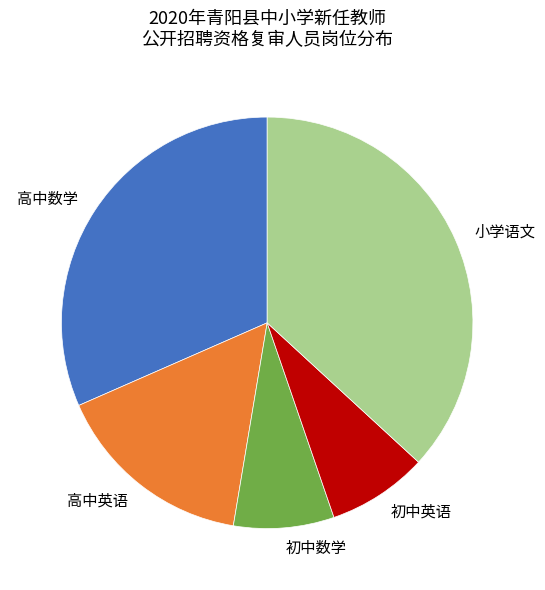

Approximately how many times larger is the value at 初中英语 compared to 初中数学?

1.0